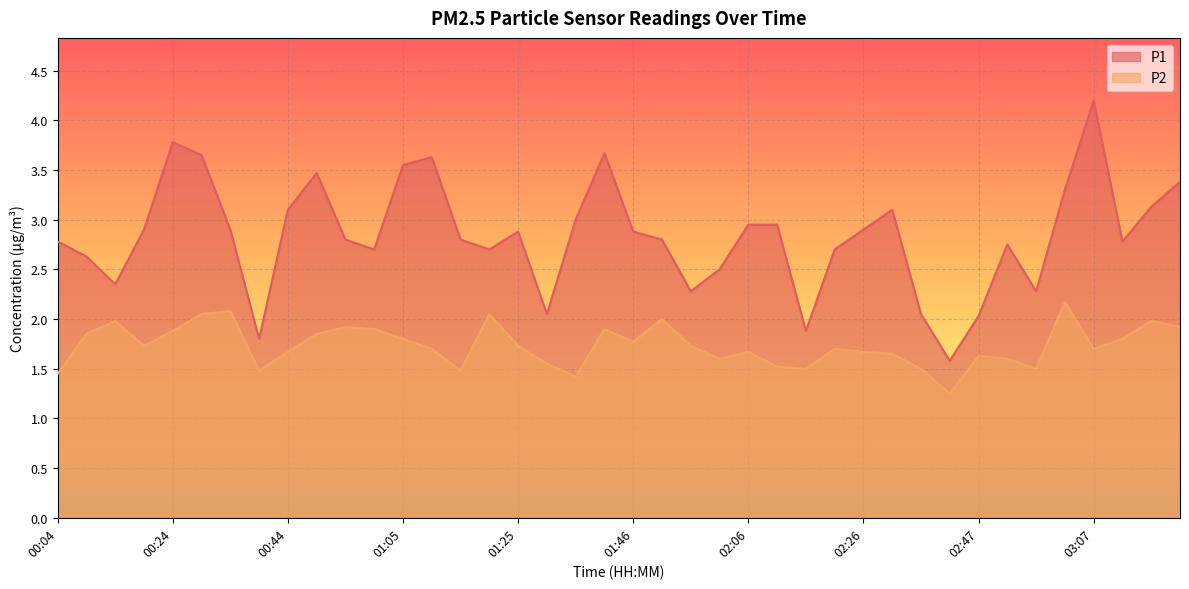

What is the sum of all P1 values?

113.6